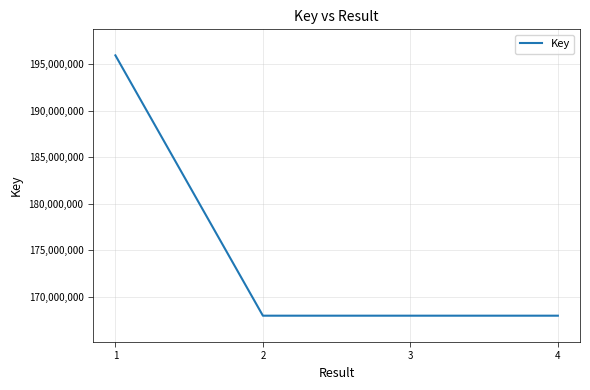

Where is the data nearest to the value 181979934?

3